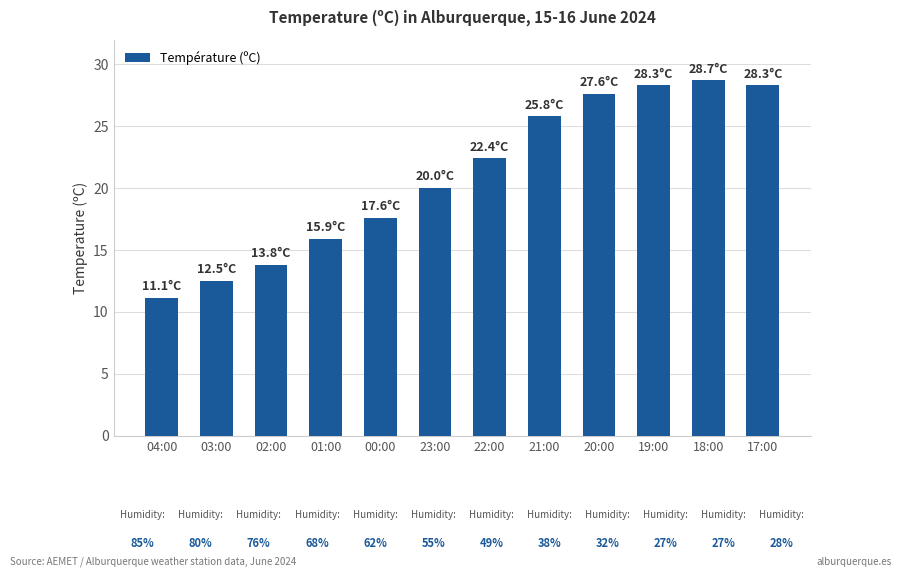

Reading left to right, extract all data points from this chart.

04:00=11.1	03:00=12.5	02:00=13.8	01:00=15.9	00:00=17.6	23:00=20.0	22:00=22.4	21:00=25.8	20:00=27.6	19:00=28.3	18:00=28.7	17:00=28.3